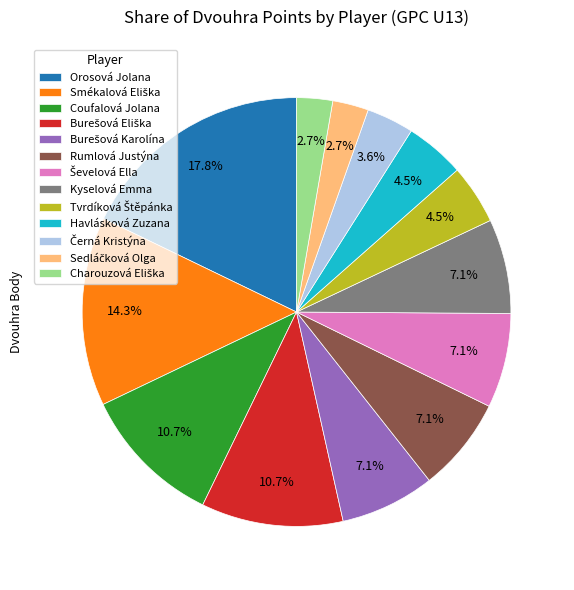

Approximately how many times larger is the value at Havlásková Zuzana compared to Orosová Jolana?

0.3